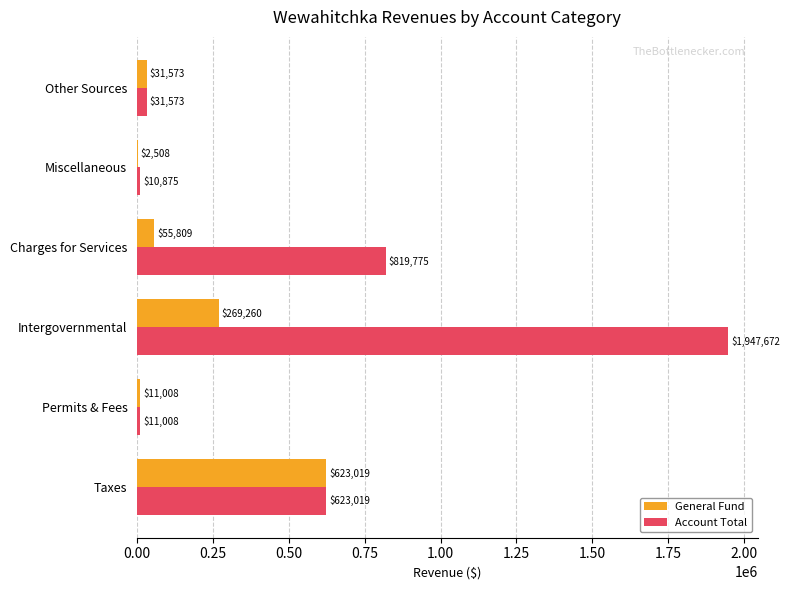

Which series has the largest total across all categories?

Account Total